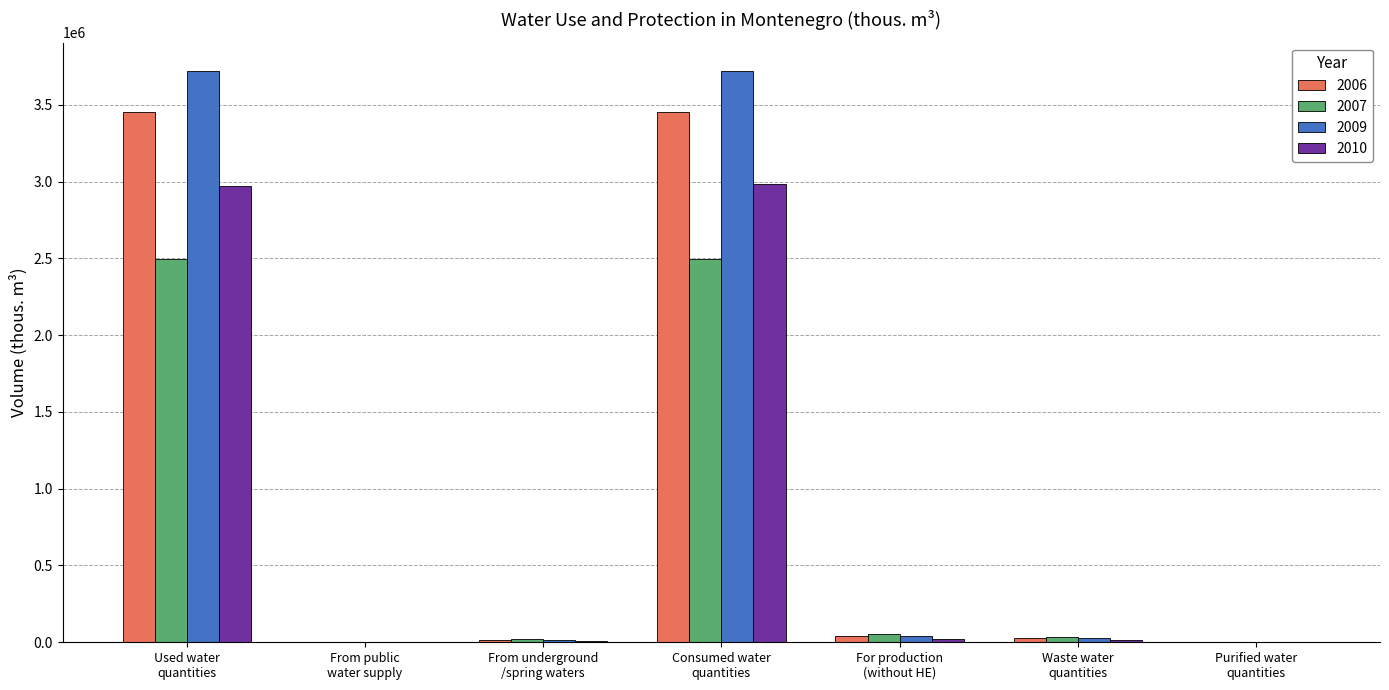

Are the bars grouped side by side (vs. stacked)?

Yes